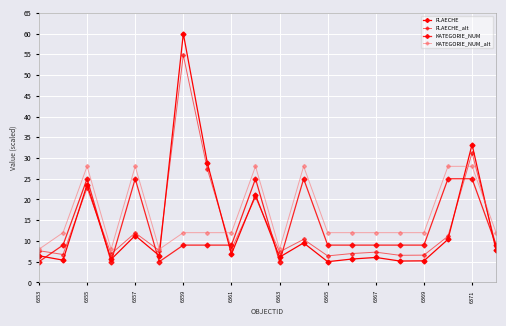

Does the chart have visible grid lines?

Yes